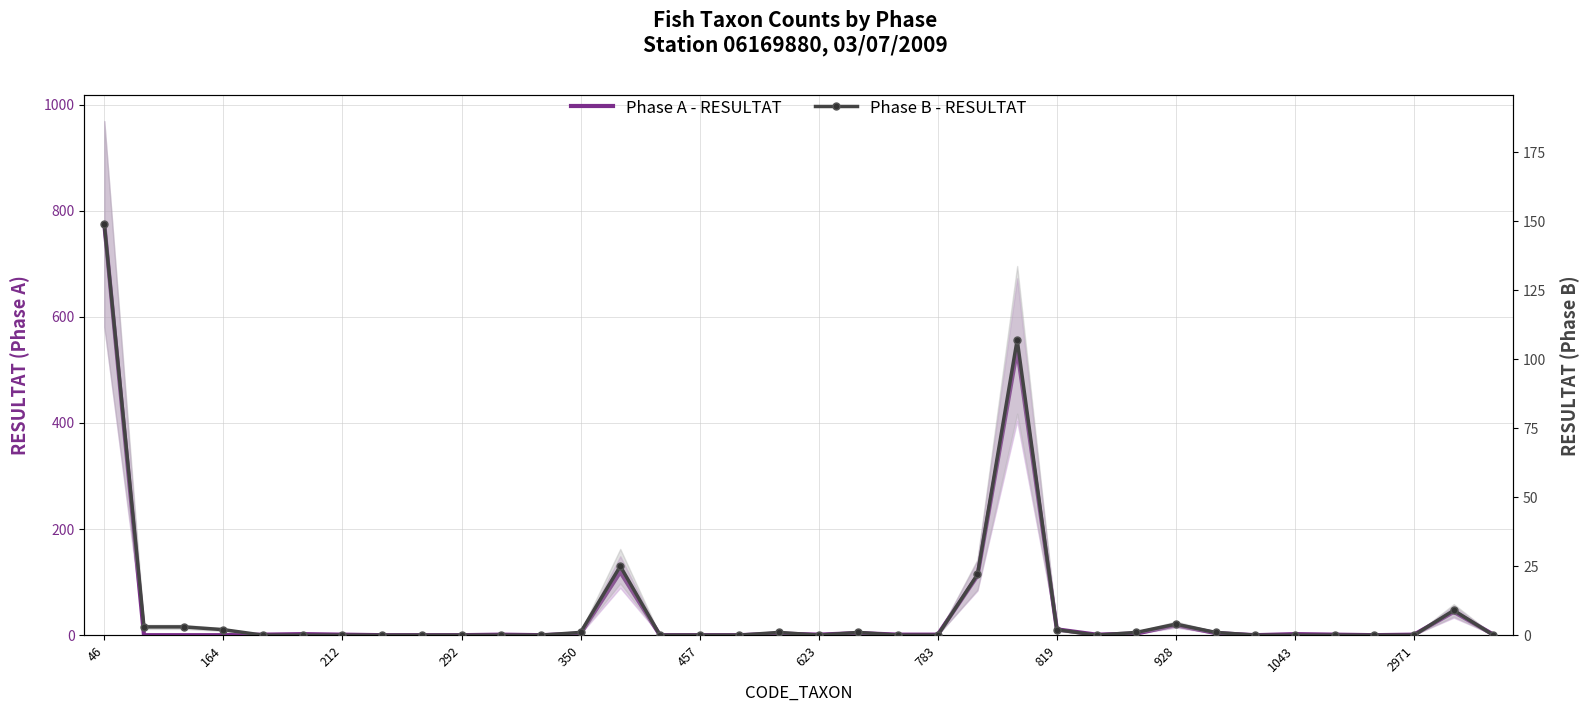

List the series in order of their peak value, highest first.

Phase A - RESULTAT, Phase B - RESULTAT